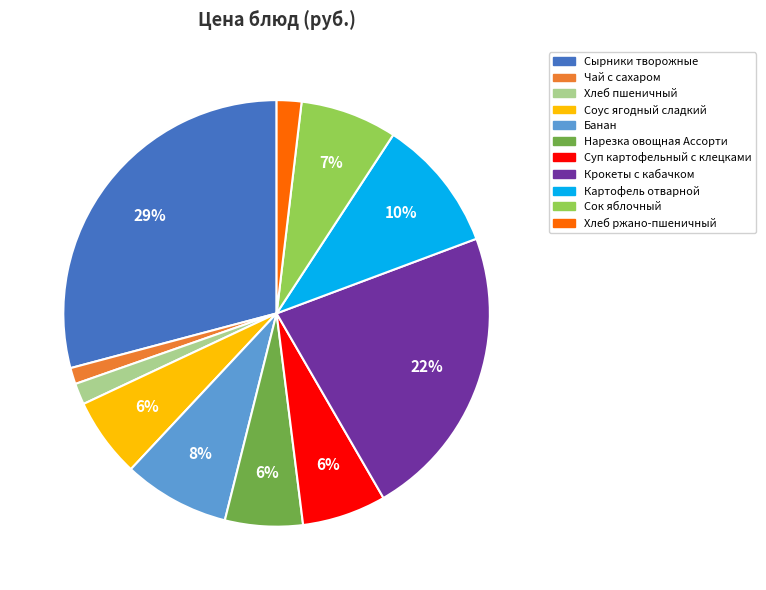

Which has a higher value, Картофель отварной or Крокеты с кабачком?

Крокеты с кабачком